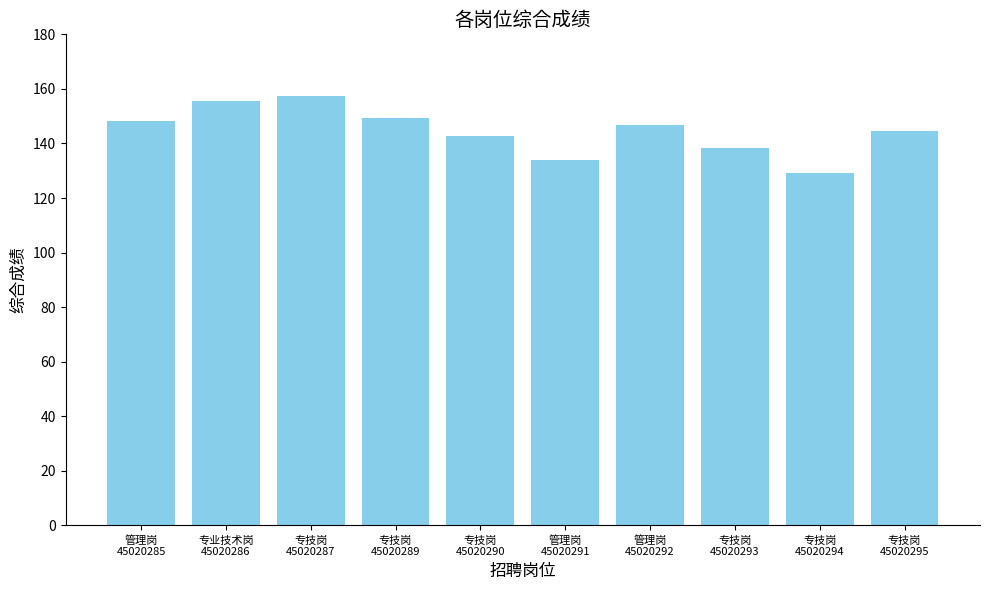

Is it true that the value at 专技岗
45020289 is 230.5?

False